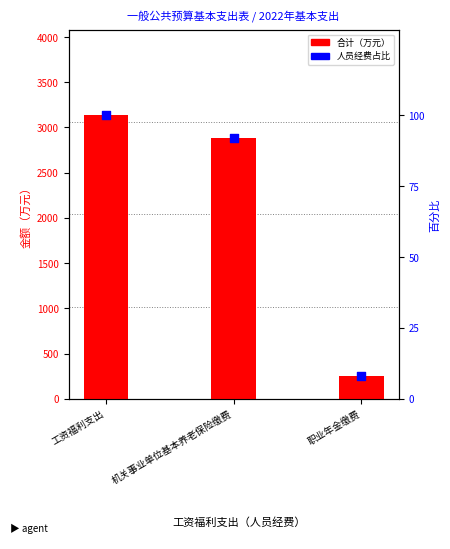

At how many categories does at least one series exceed 1720?

2